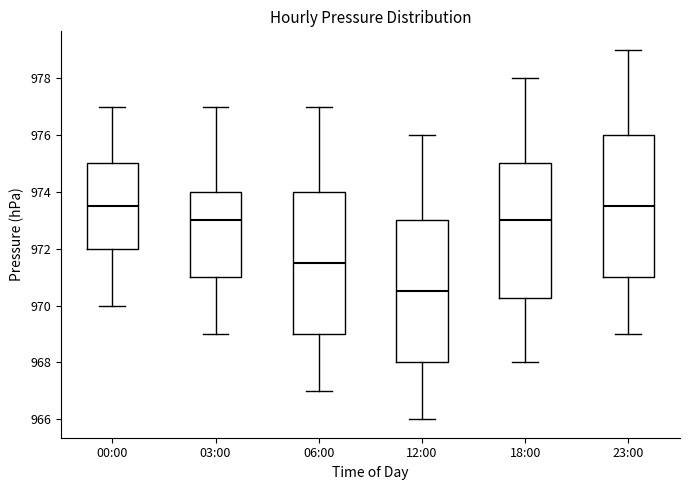

Reading left to right, read every box against the y-axis: the position of its median line, the range the box covers, and the ends of its whiskers. The values are not printed on the chart, so give them approximately, as read against the axis.

00:00: median 973.6, box 972.0 to 975.0, whiskers 970.0 to 977.0
03:00: median 973.0, box 971.0 to 974.0, whiskers 969.0 to 977.0
06:00: median 971.6, box 969.0 to 974.0, whiskers 967.0 to 977.0
12:00: median 970.6, box 968.0 to 973.0, whiskers 966.0 to 976.0
18:00: median 973.0, box 970.2 to 975.0, whiskers 968.0 to 978.0
23:00: median 973.6, box 971.0 to 976.0, whiskers 969.0 to 979.0